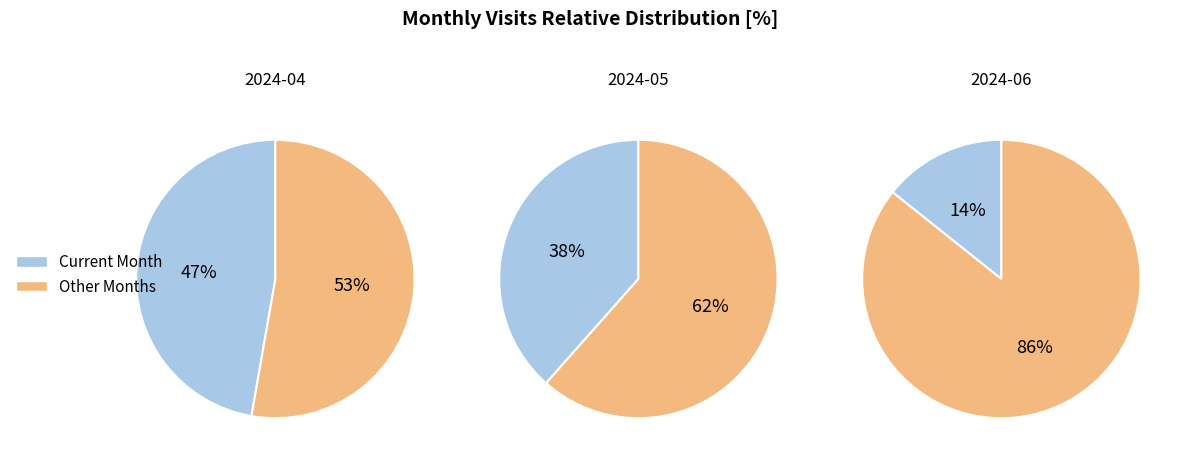

To the nearest percent, what percentage of the pie is 2024-04?

47%